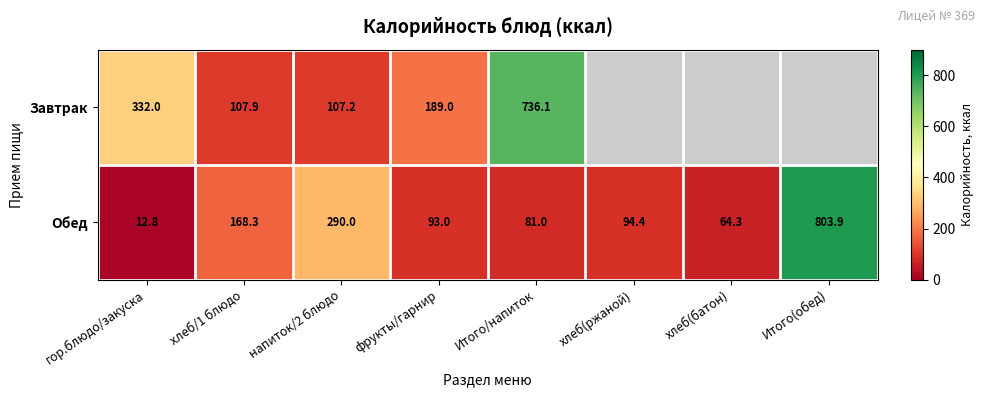

Rank the series at Итого/напиток from highest to lowest value.

Завтрак, Обед